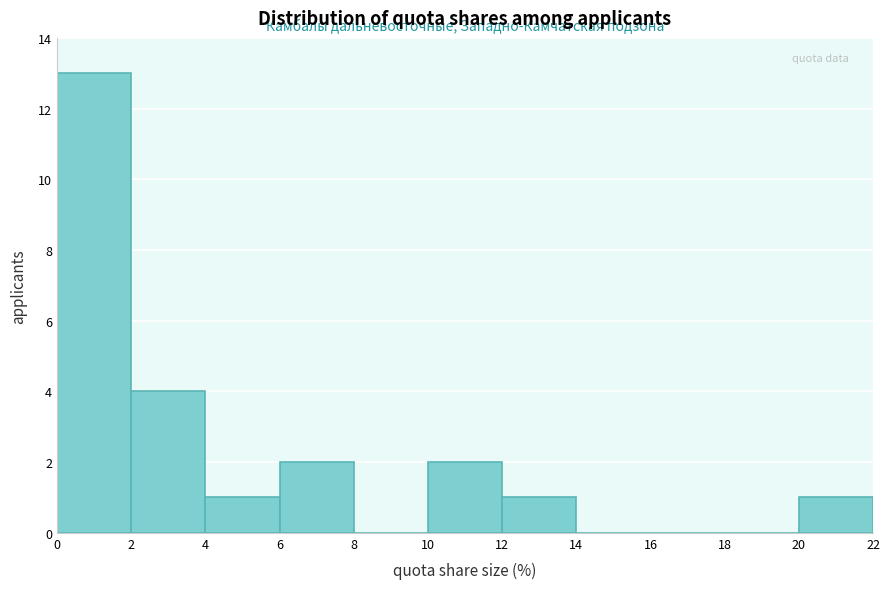

Reading left to right, list every bar in this chart as the range it spans on the x-axis followed by its height. The values are not printed on the chart, so give them approximately, as read against the axis.

0 to 2: 13
2 to 4: 4
4 to 6: 1
6 to 8: 2
8 to 10: 0
10 to 12: 2
12 to 14: 1
14 to 16: 0
16 to 18: 0
18 to 20: 0
20 to 22: 1